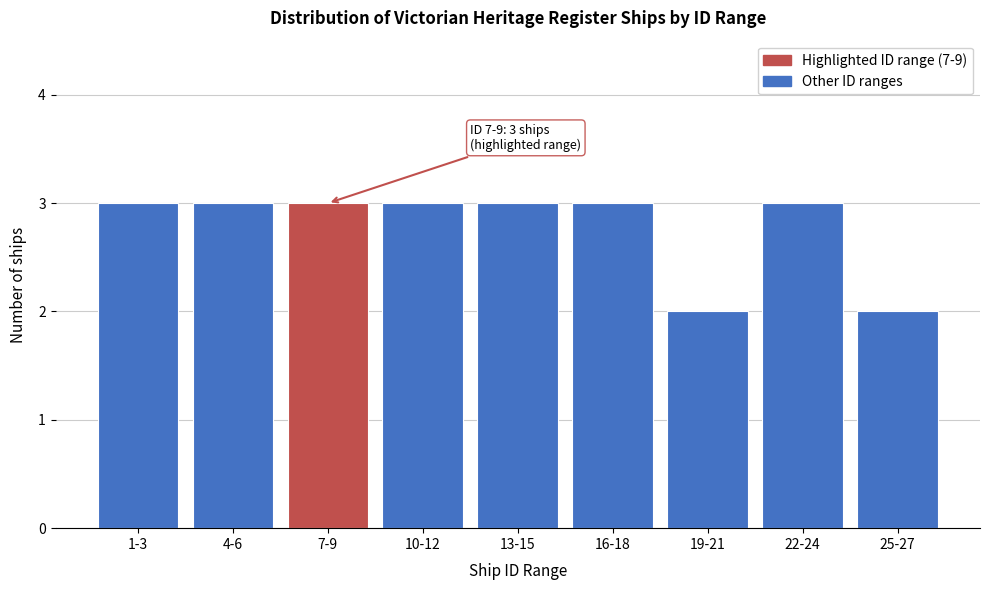

Reading left to right, what are all the values shown in this chart?

3	3	3	3	3	3	2	3	2